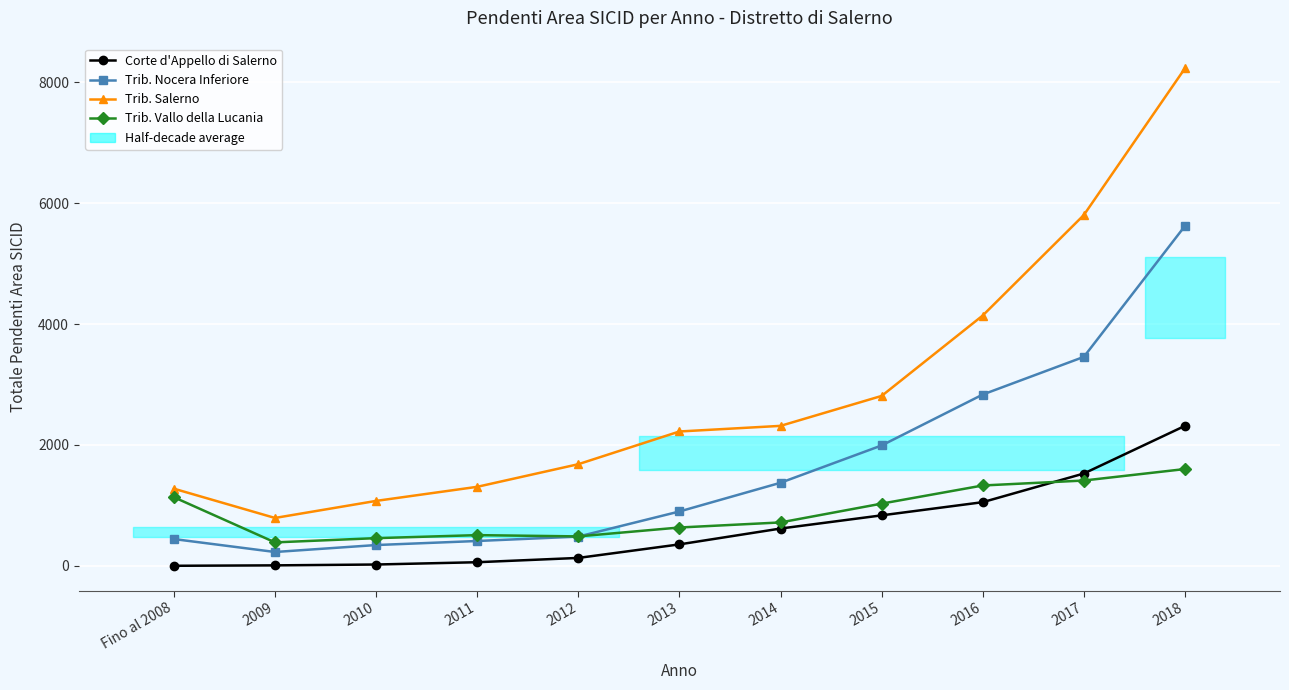

What is the difference between the maximum and minimum values in the Corte d'Appello di Salerno series?

2314